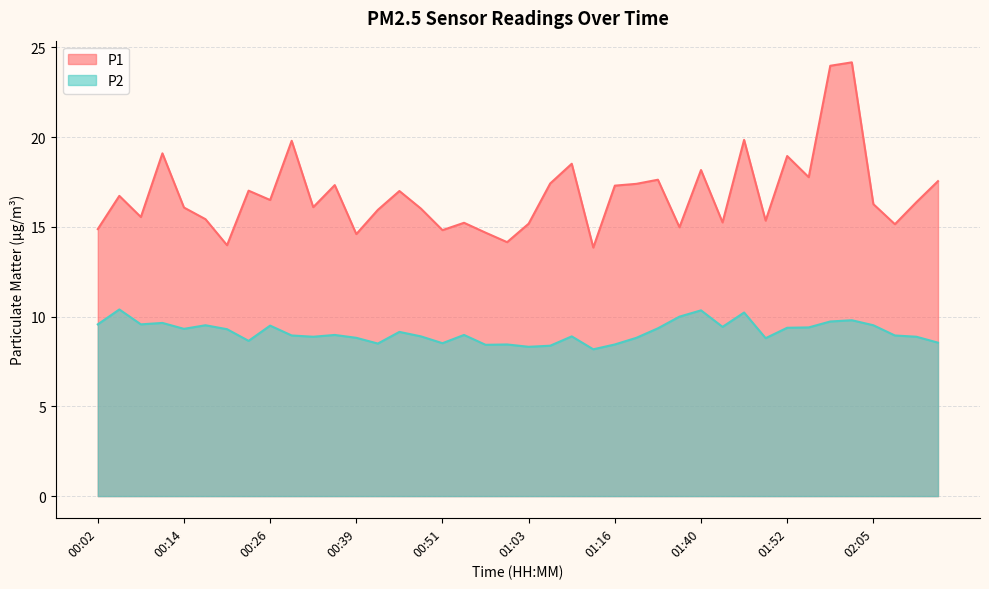

True or false: P2 and P1 cross at least once.

False